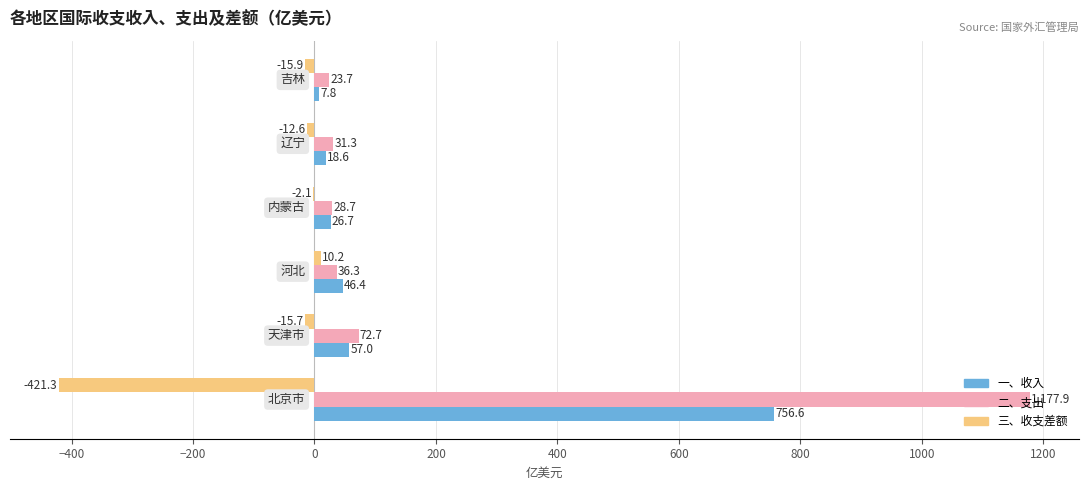

What is the sum of all 一、收入 values?

913.1